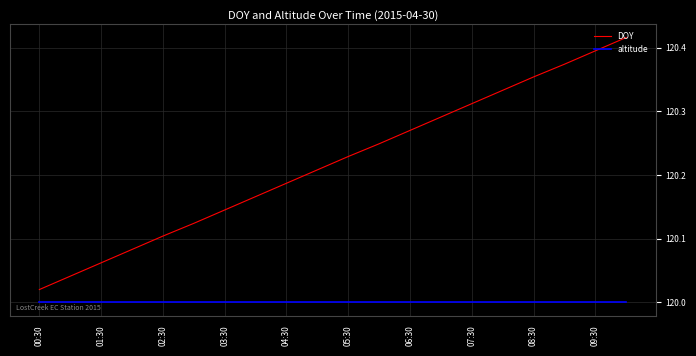

List the series in order of their peak value, highest first.

DOY, altitude